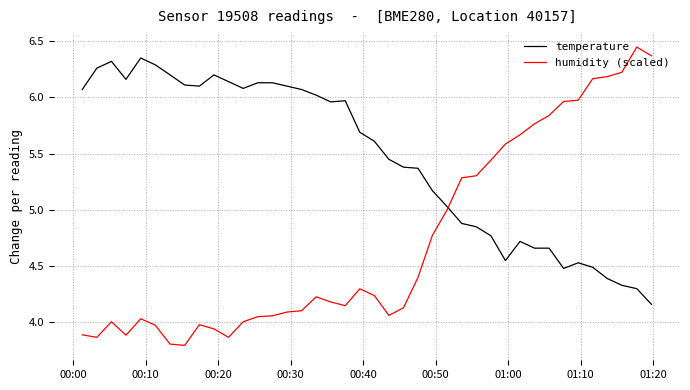

How many times do temperature and humidity (scaled) cross each other?

1